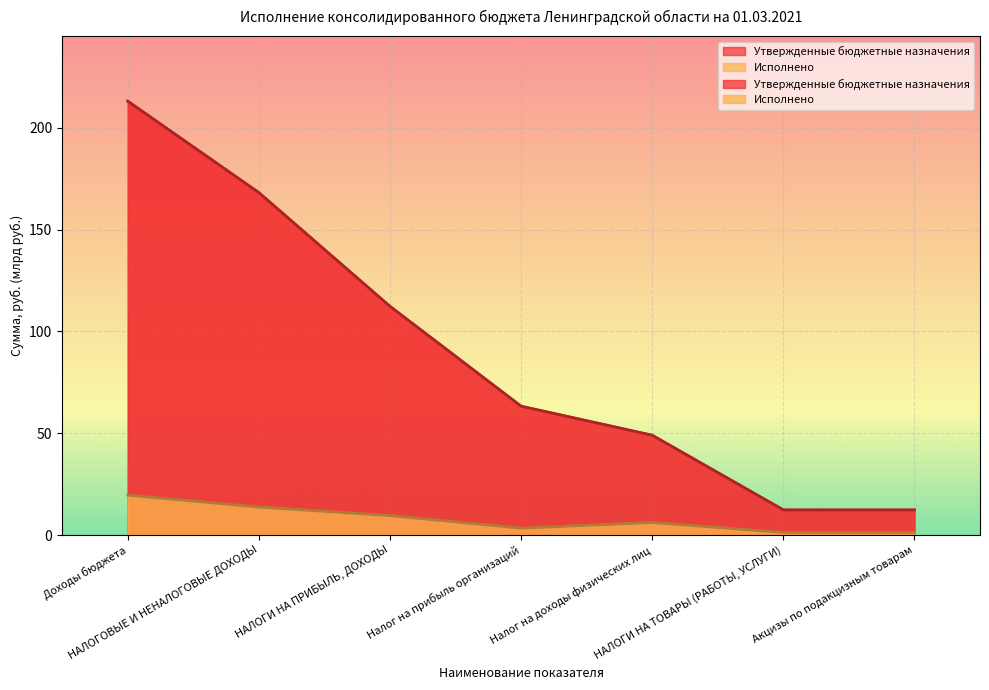

What is the minimum value shown in the chart?

1.3